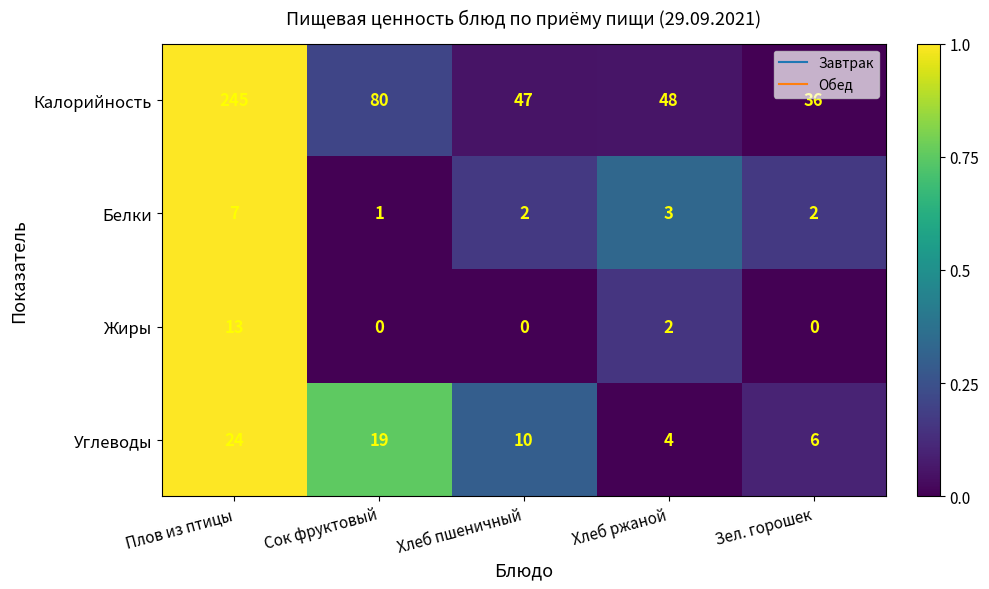

The value of Калорийность at Сок фруктовый is 80. True or false?

True